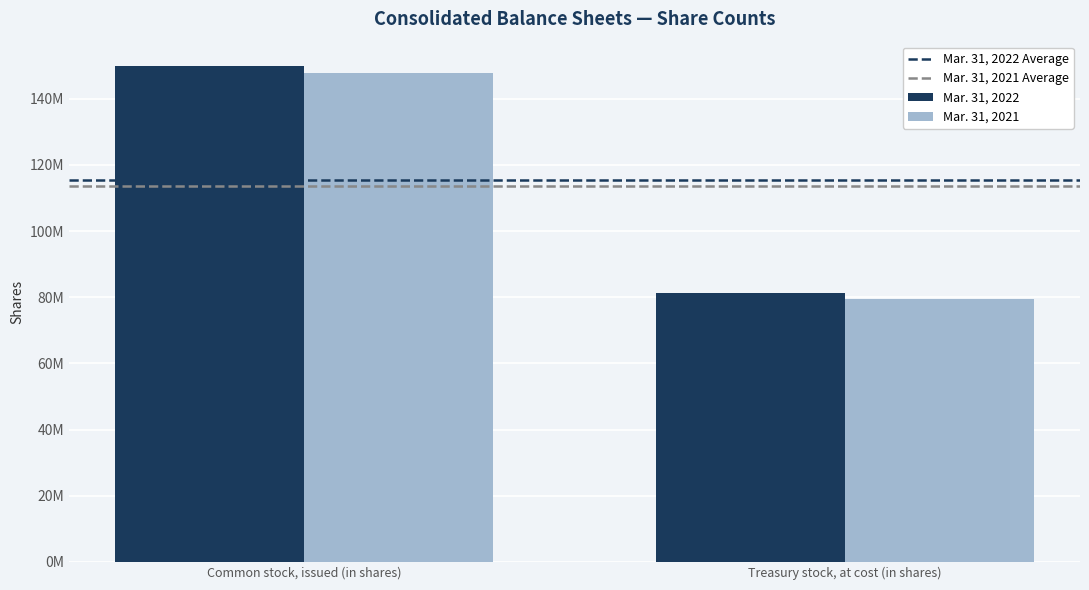

Does the chart contain any negative values?

No